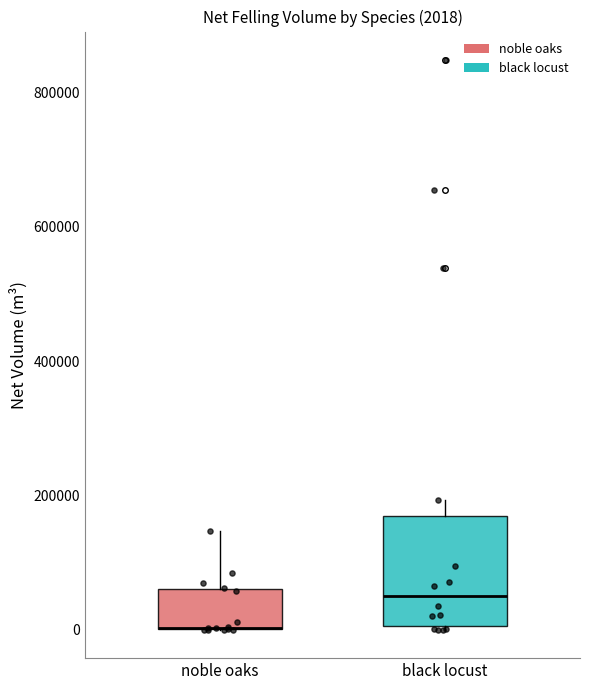

Which box is the tallest, from its lower edge to its upper edge?

black locust